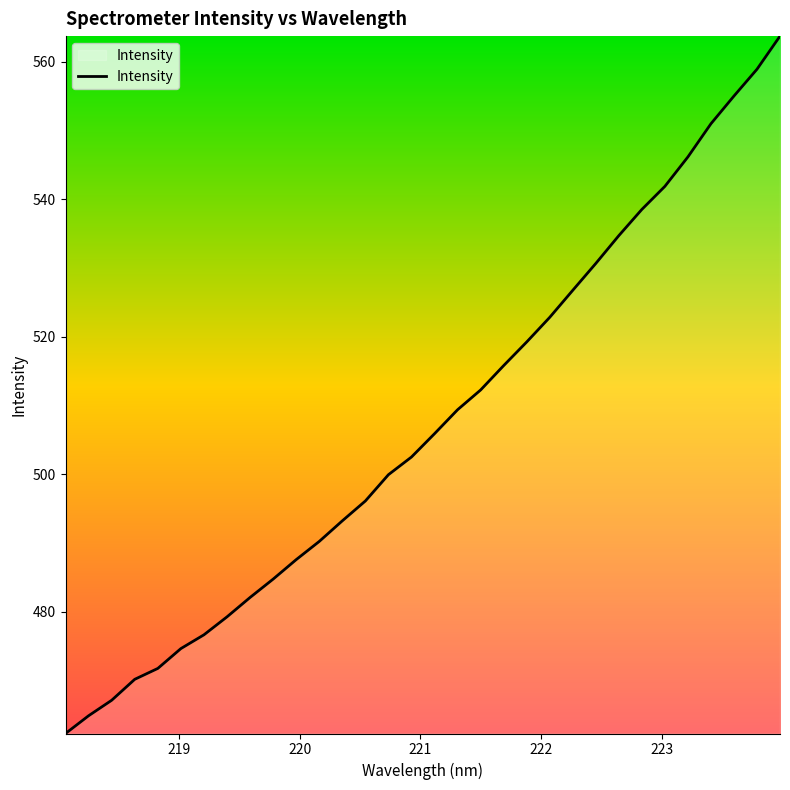

What is the difference between the maximum and minimum values?

101.4